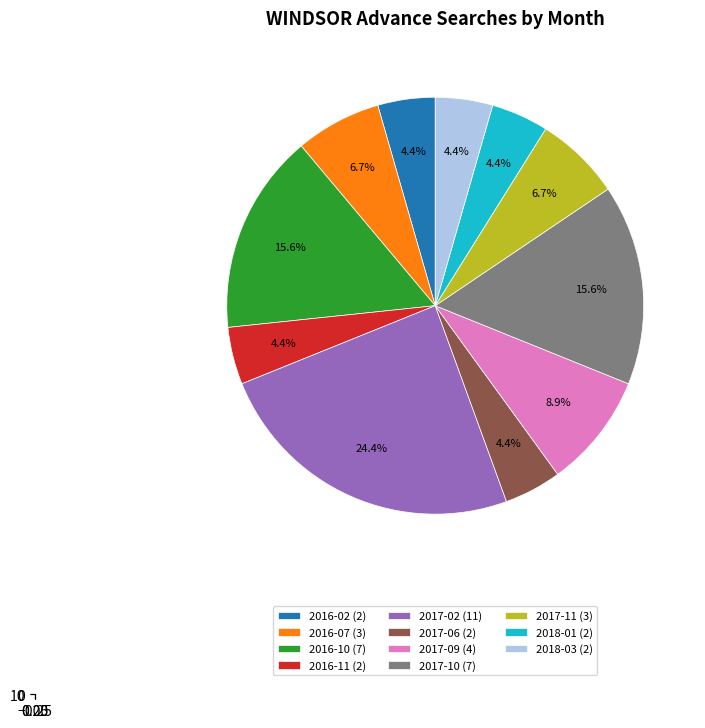

Rank the categories by value from highest to lowest.

2017-02, 2016-10, 2017-10, 2017-09, 2016-07, 2017-11, 2016-02, 2016-11, 2017-06, 2018-01, 2018-03